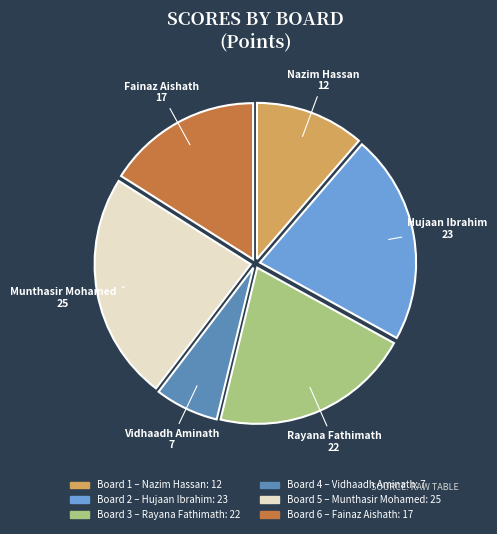

Is it true that Board 5 is 14% of the pie?

False